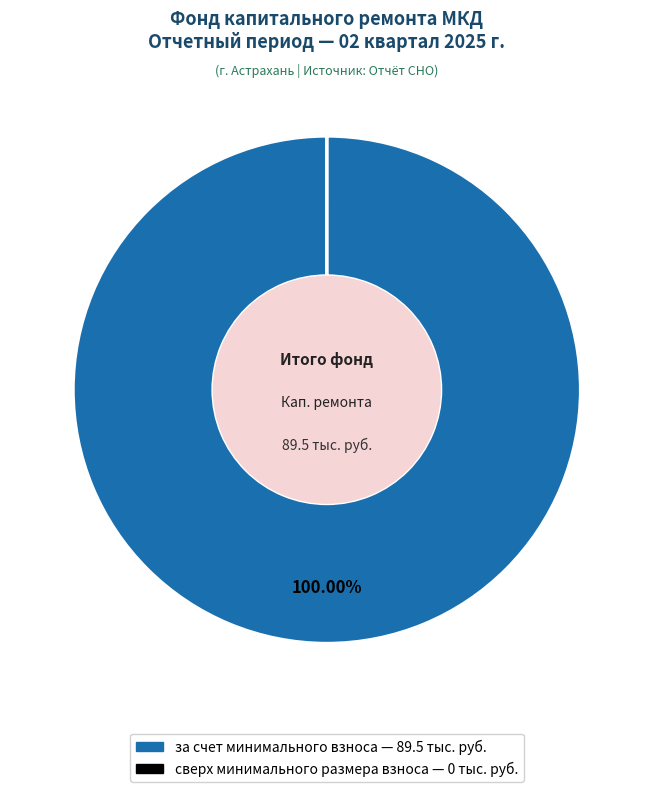

Is за счет минимального взноса the majority of the pie?

Yes